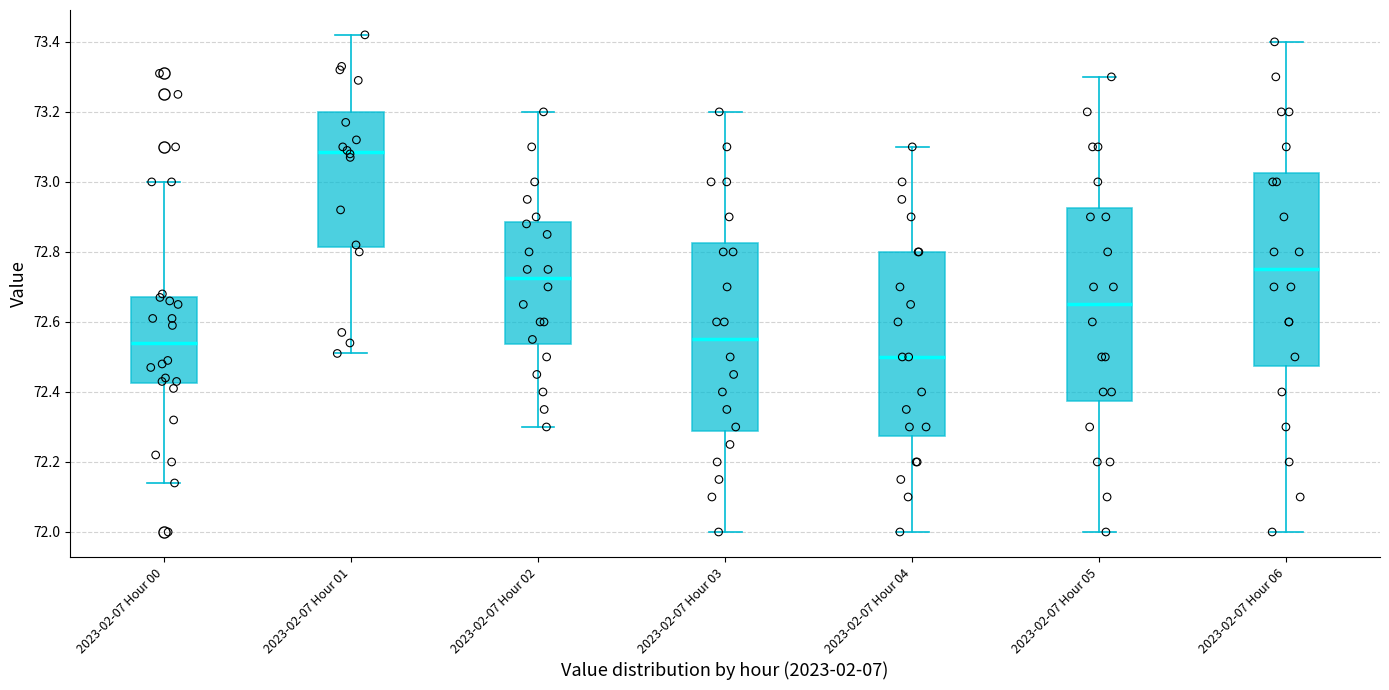

Reading left to right, read every box against the y-axis: the position of its median line, the range the box covers, and the ends of its whiskers. The values are not printed on the chart, so give them approximately, as read against the axis.

2023-02-07 Hour 00: median 72.54, box 72.42 to 72.68, whiskers 72.14 to 73.00
2023-02-07 Hour 01: median 73.08, box 72.82 to 73.20, whiskers 72.52 to 73.42
2023-02-07 Hour 02: median 72.72, box 72.54 to 72.88, whiskers 72.30 to 73.20
2023-02-07 Hour 03: median 72.56, box 72.28 to 72.82, whiskers 72.00 to 73.20
2023-02-07 Hour 04: median 72.50, box 72.28 to 72.80, whiskers 72.00 to 73.10
2023-02-07 Hour 05: median 72.66, box 72.38 to 72.92, whiskers 72.00 to 73.30
2023-02-07 Hour 06: median 72.76, box 72.48 to 73.02, whiskers 72.00 to 73.40